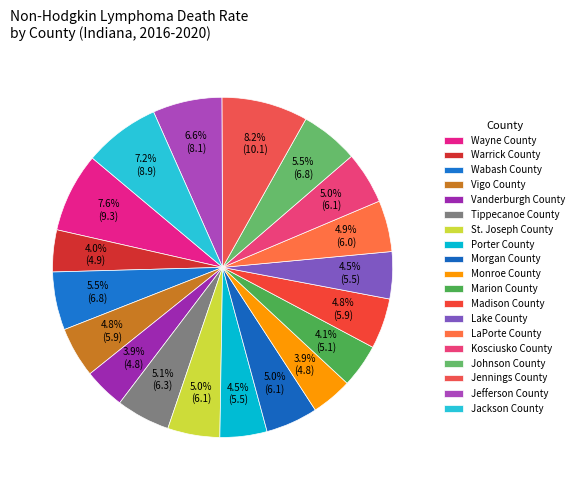

How many slices are in this pie chart?

19